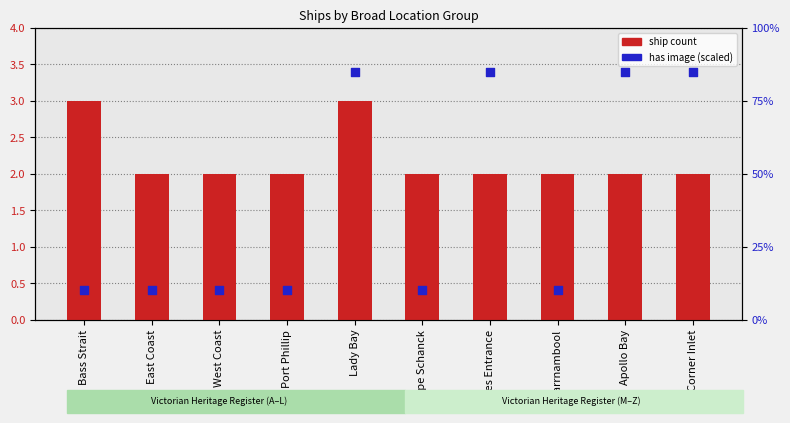

Which series contains the highest Y value?

has image (scaled)